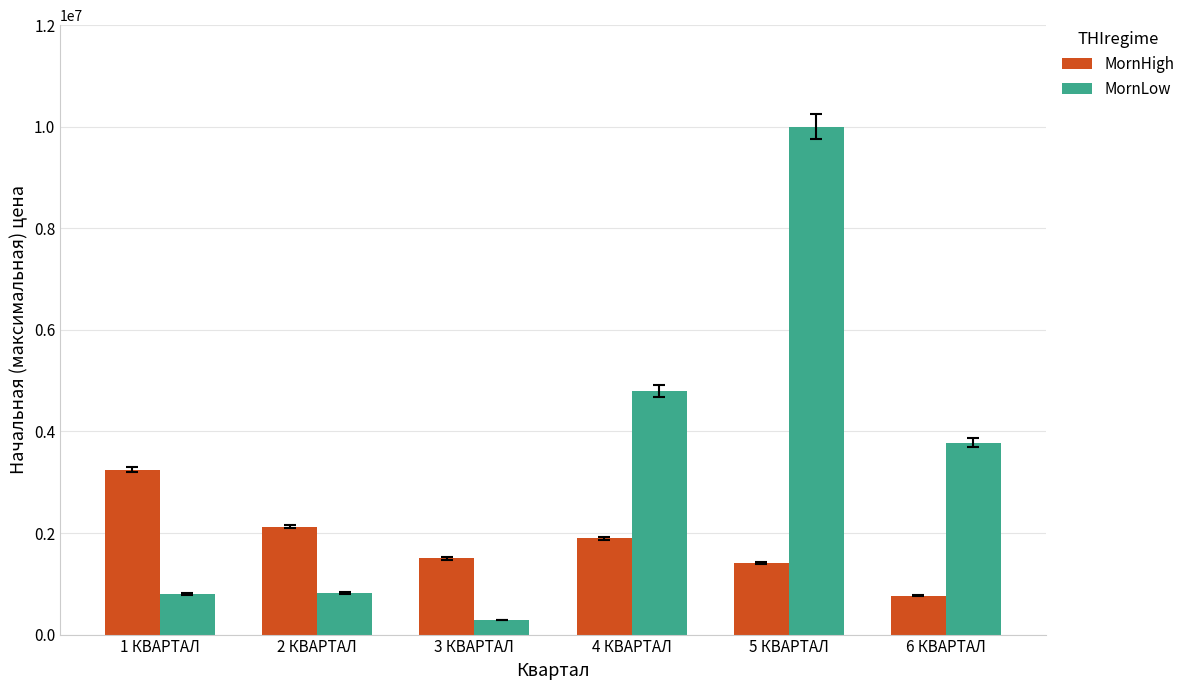

Rank the series by their average value, from highest to lowest.

MornLow, MornHigh